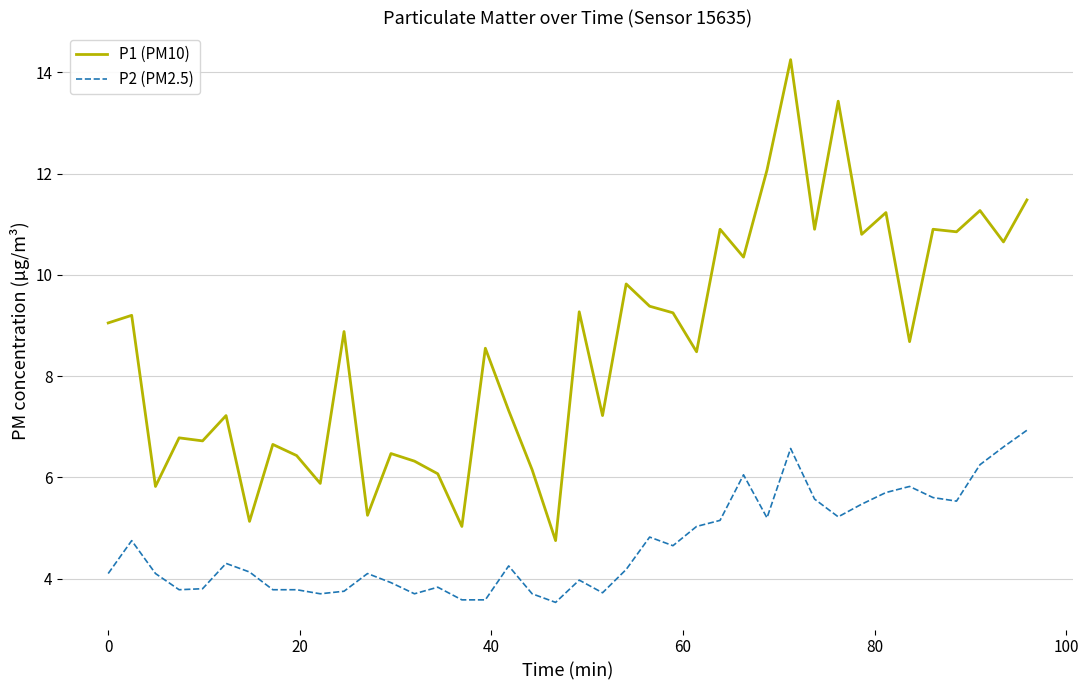

Rank the series by their average value, from highest to lowest.

P1 (PM10), P2 (PM2.5)